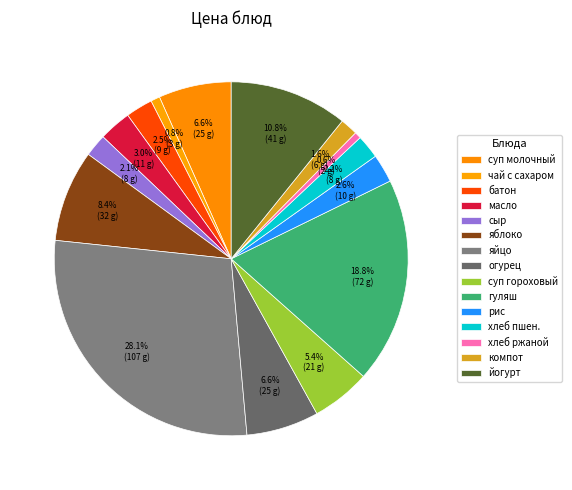

Count the number of slices in the pie.

15